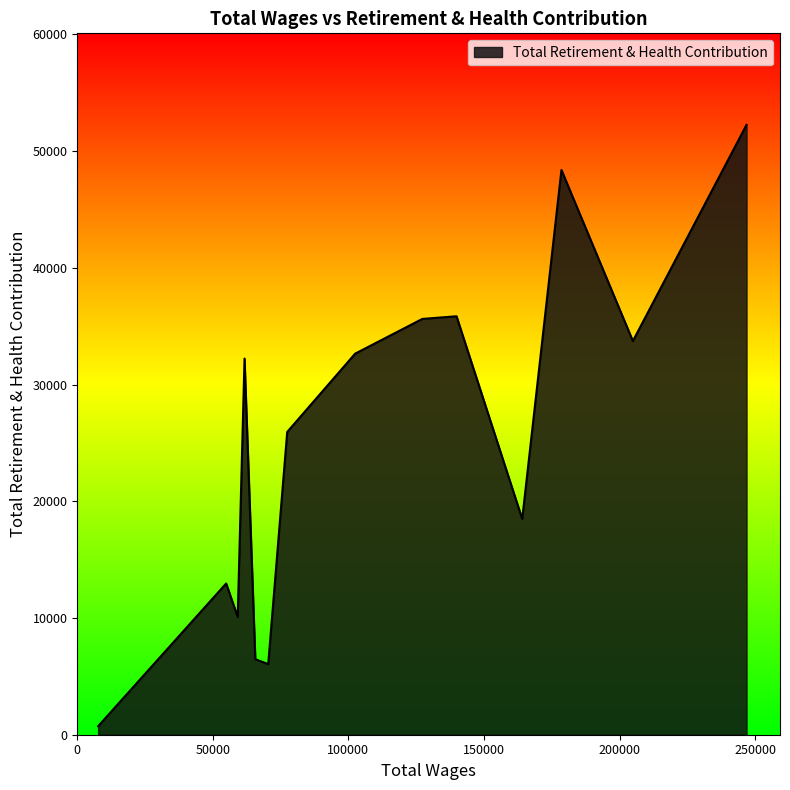

What is the greatest value displayed?

52247